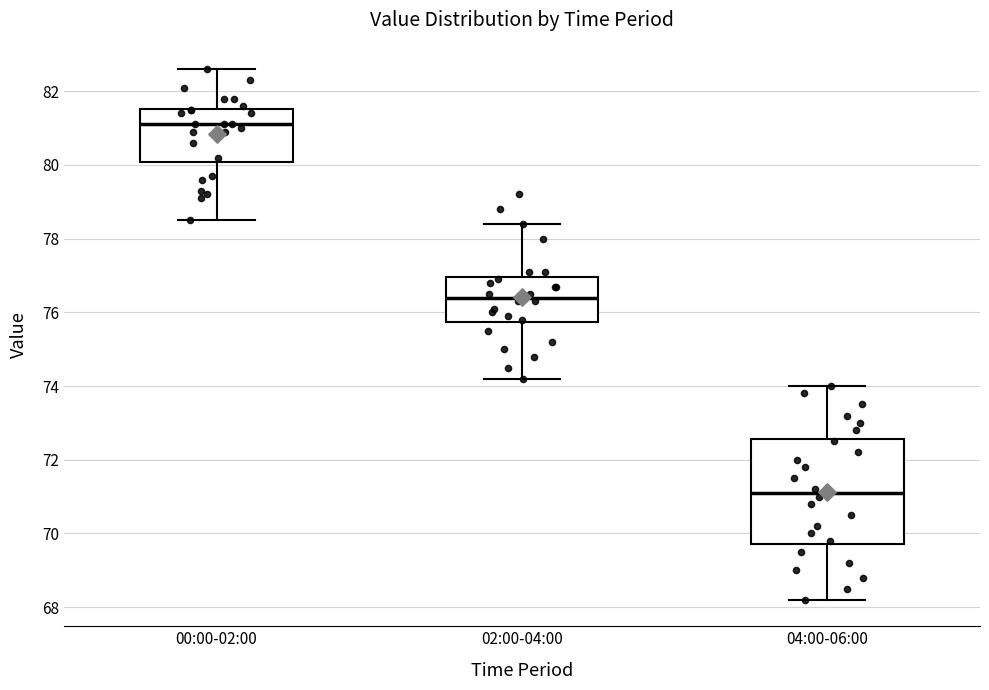

Reading left to right, transcribe this box plot: for each box, give where its median line is, the range the box spans, and where its two whiskers end, as read against the y-axis. The values are not printed on the chart, so give them approximately, as read against the axis.

00:00-02:00: median 81.2, box 80.0 to 81.6, whiskers 78.6 to 82.6
02:00-04:00: median 76.4, box 75.8 to 77.0, whiskers 74.2 to 78.4
04:00-06:00: median 71.2, box 69.8 to 72.6, whiskers 68.2 to 74.0